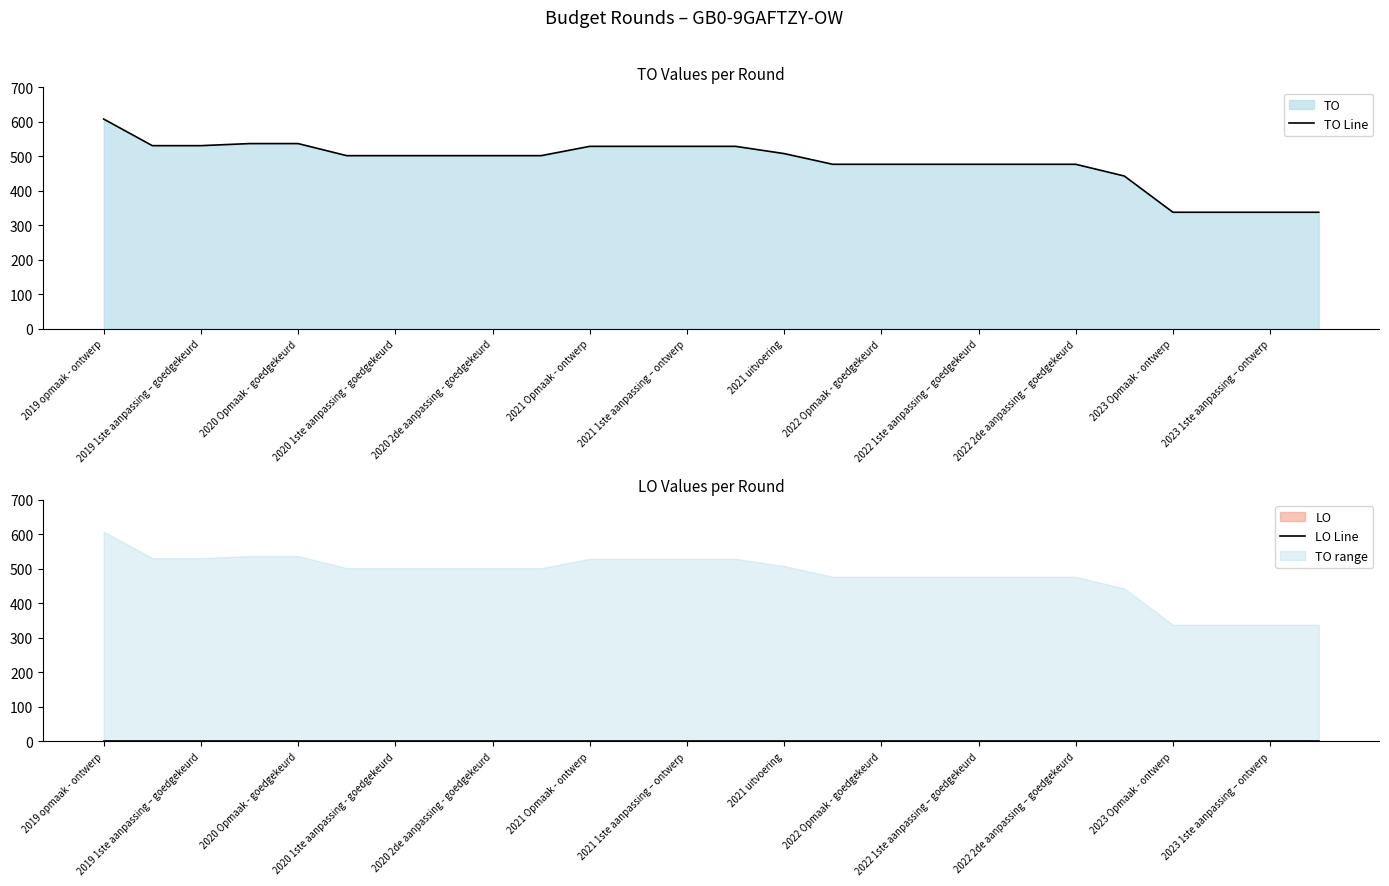

What is the minimum value for TO Line?

338